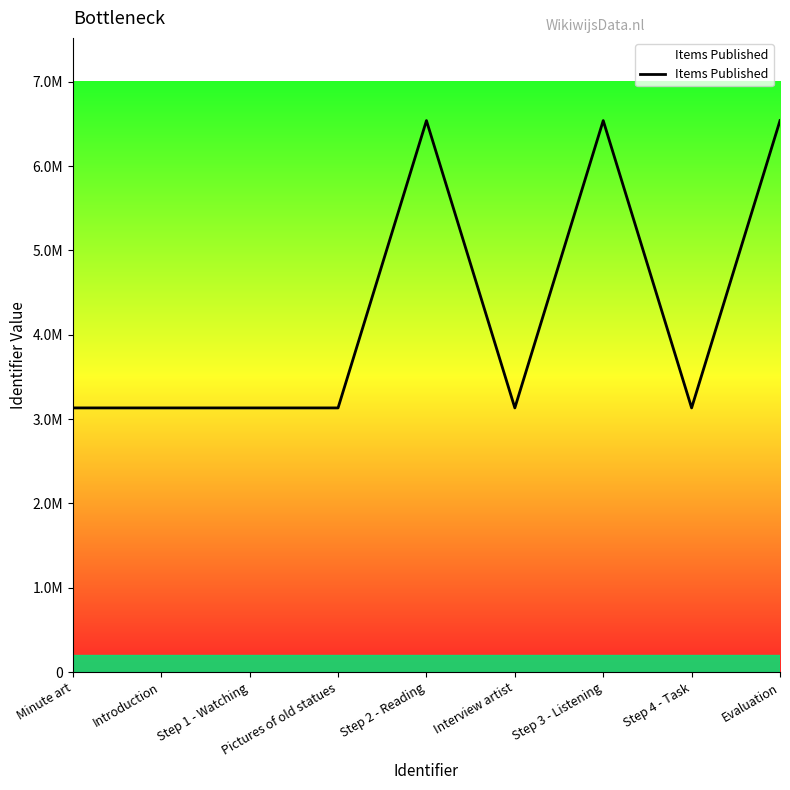

Is this an area chart (filled region under the line)?

No